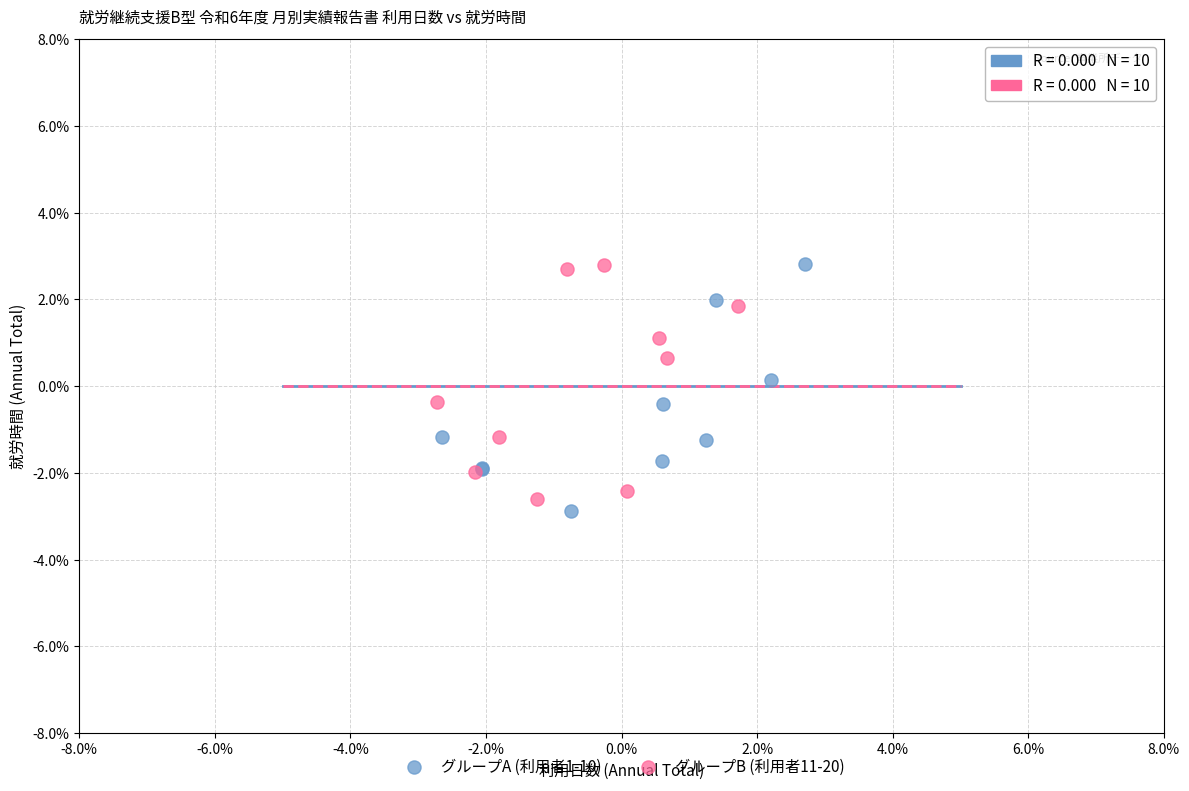

Which series contains the lowest Y value?

グループA (利用者1-10)